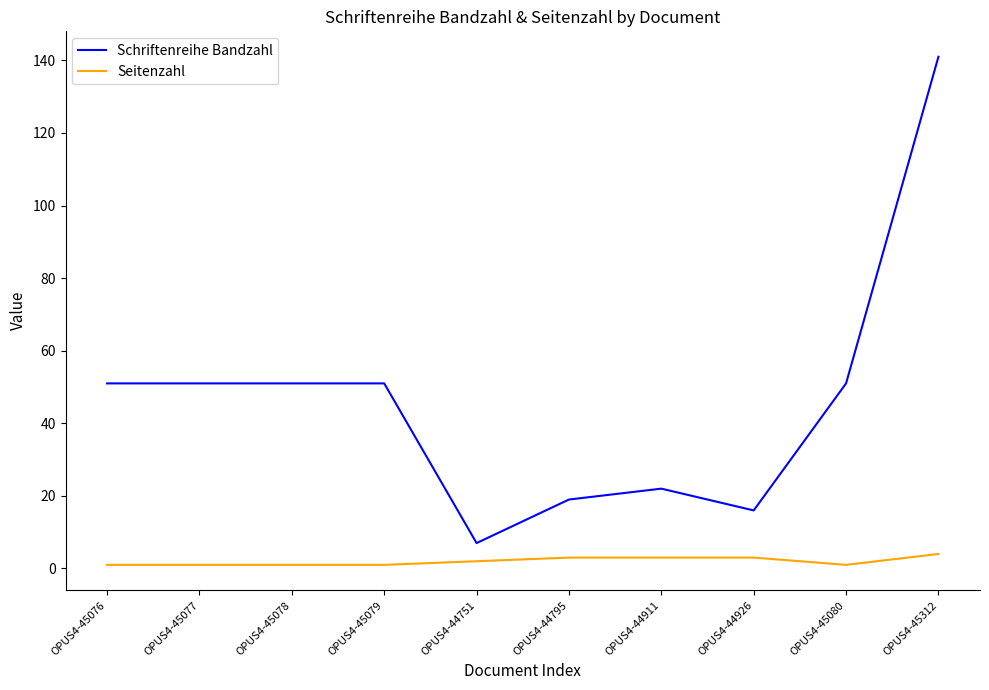

Which series has the largest range (max minus min)?

Schriftenreihe Bandzahl